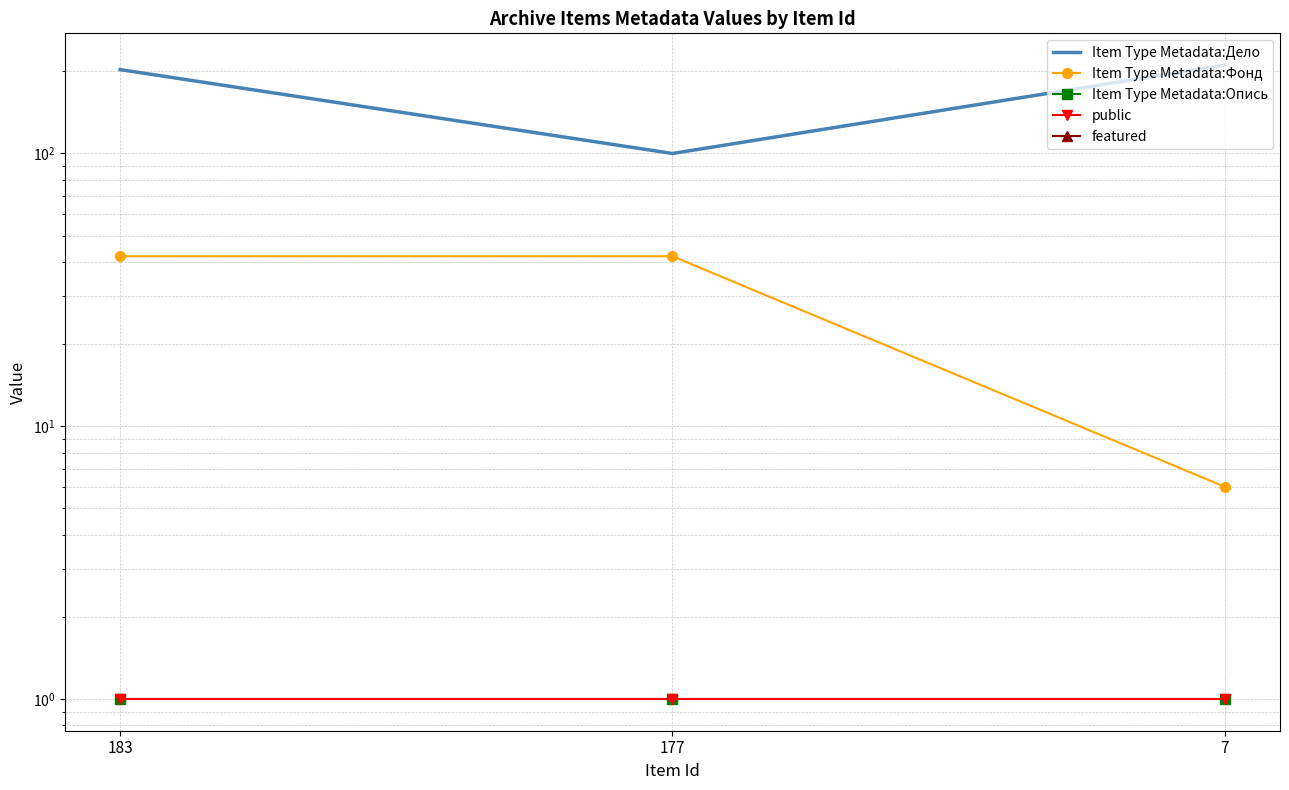

What is the difference between the highest and lowest values at 177?

100